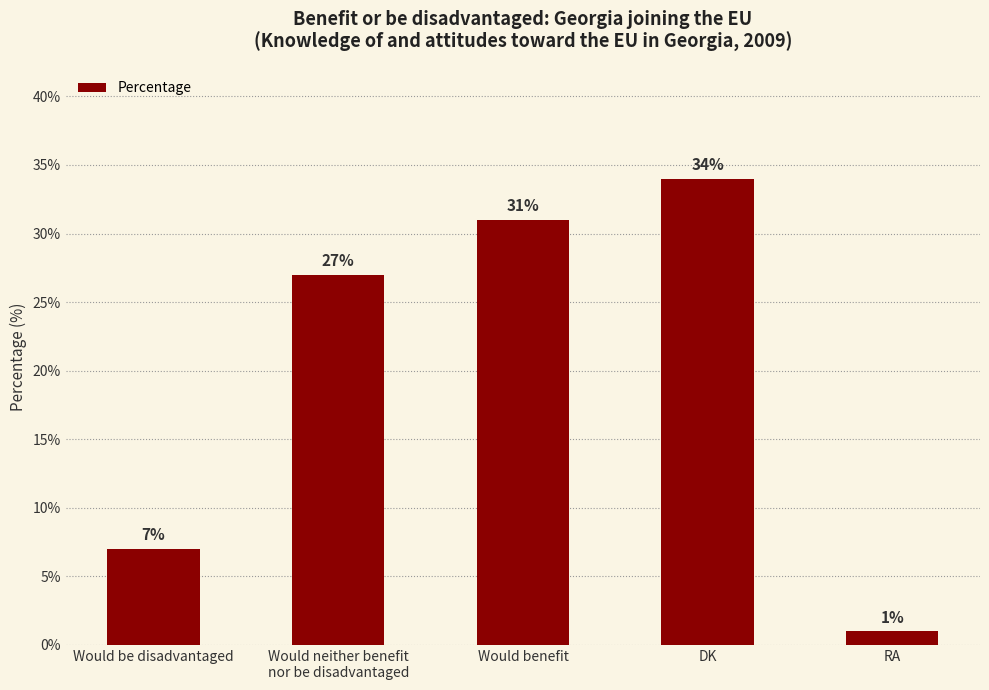

Which label corresponds to the smallest value in the chart?

RA